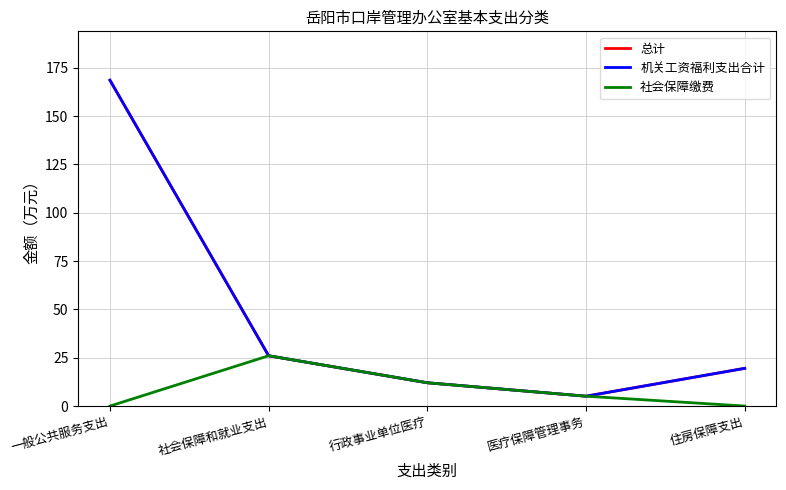

Is this an area chart (filled region under the line)?

No